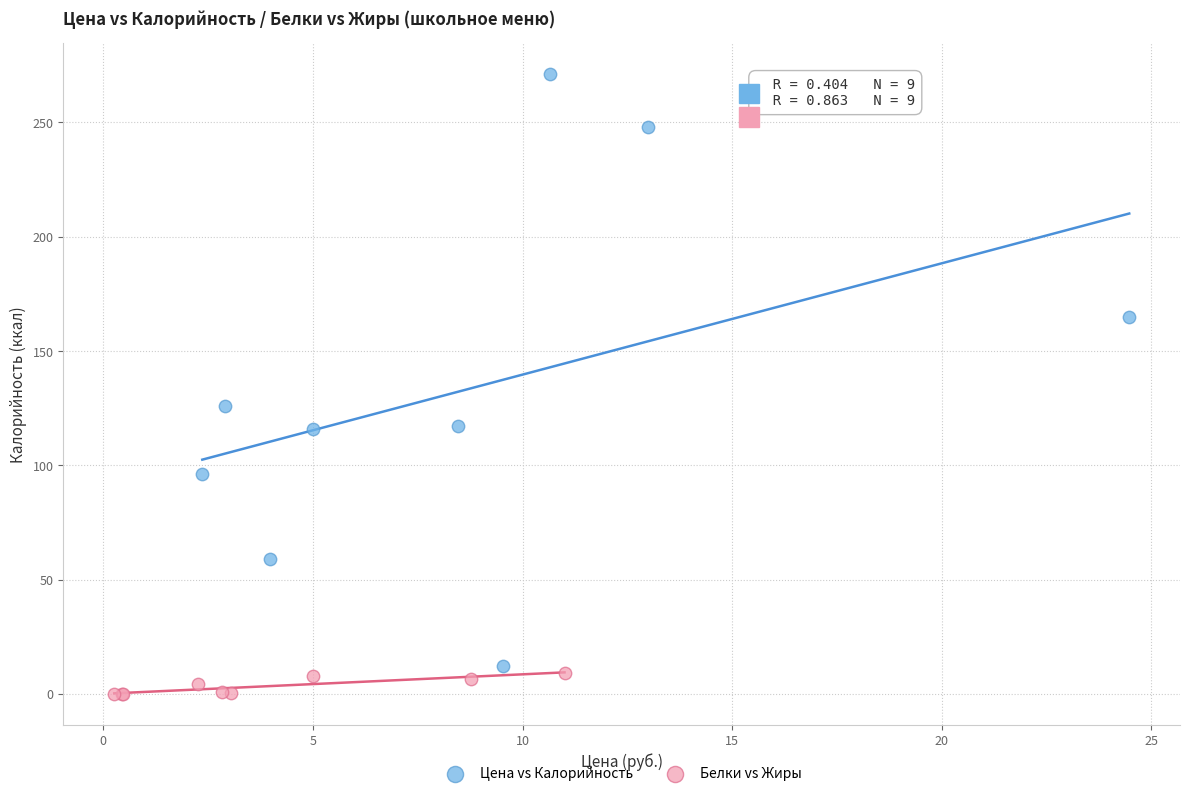

Which series reaches the minimum Y coordinate?

Белки vs Жиры